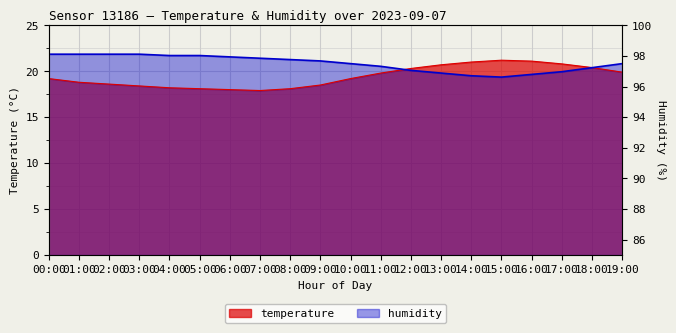

What is the difference between the second highest and minimum values in the humidity series?

2.5